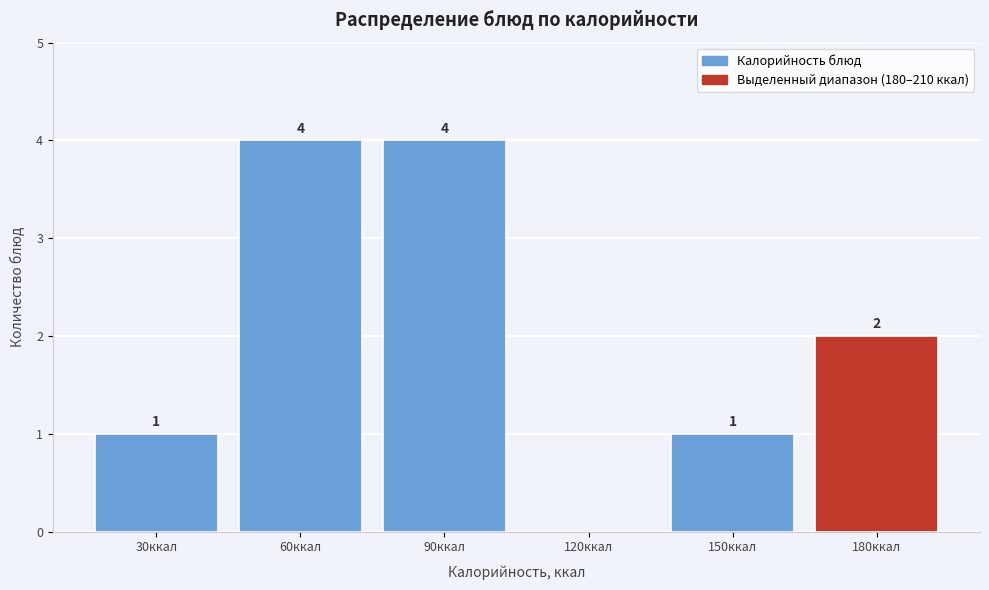

Reading left to right, what are all the values shown in this chart?

30ккал=1	60ккал=4	90ккал=4	120ккал=0	150ккал=1	180ккал=2